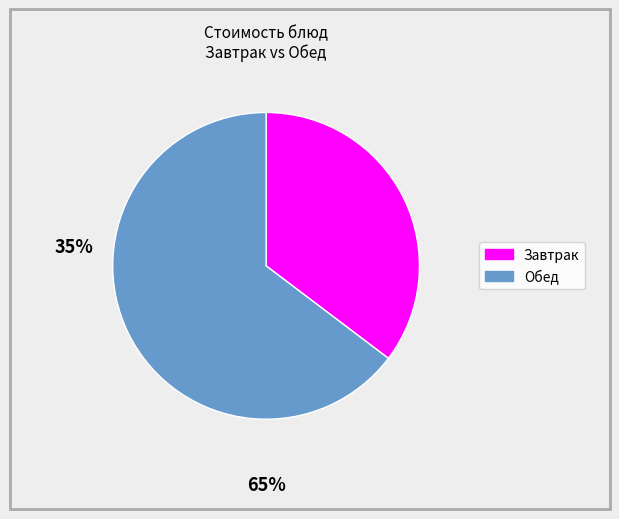

How many segments does this pie chart have?

2